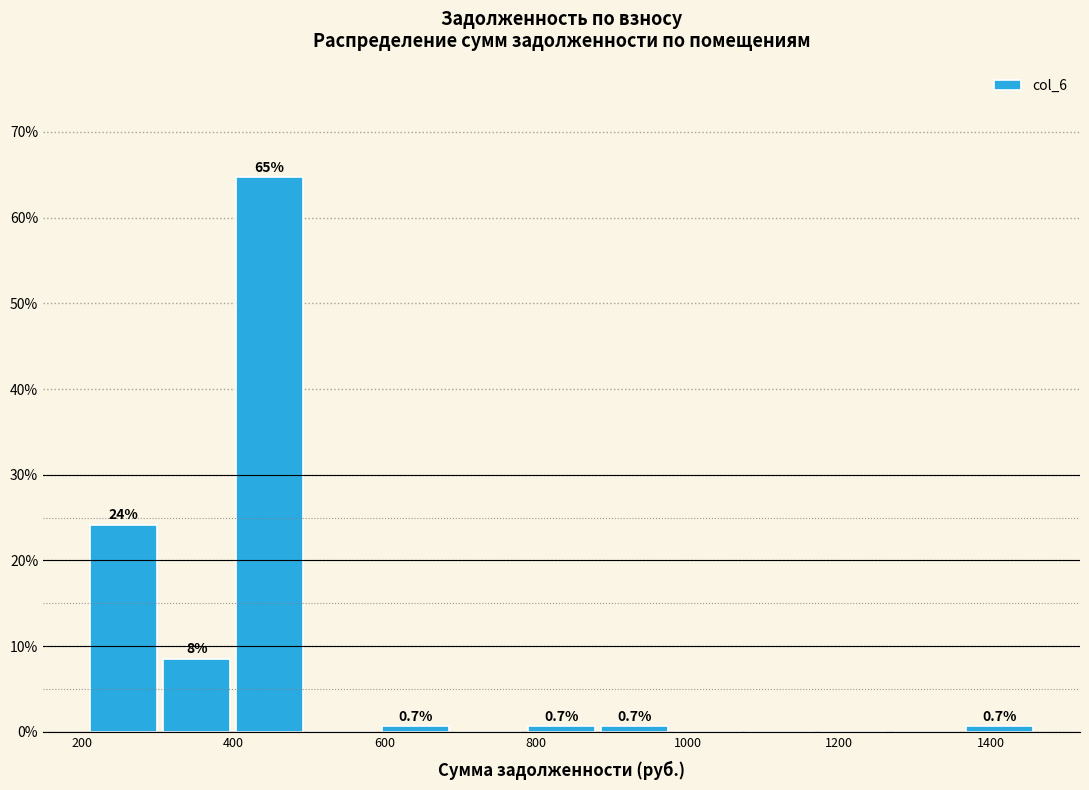

Which range on the x-axis has the tallest bar?

400 to 500